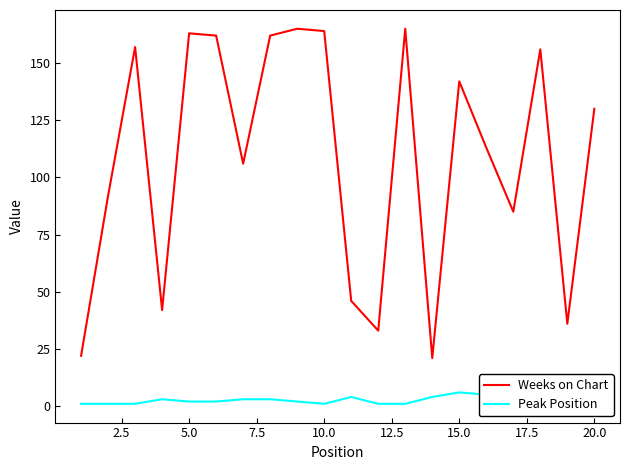

What is the greatest value displayed?

165